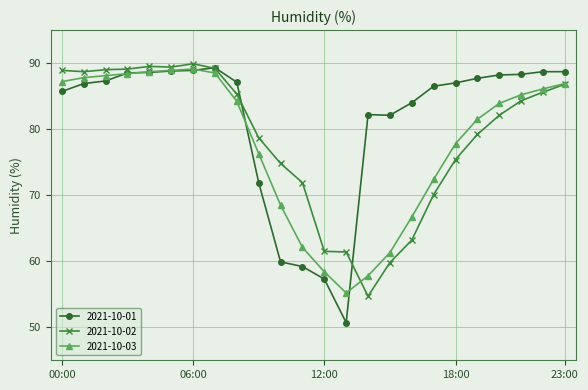

True or false: 2021-10-01 has more than 1 interior local peaks.

True